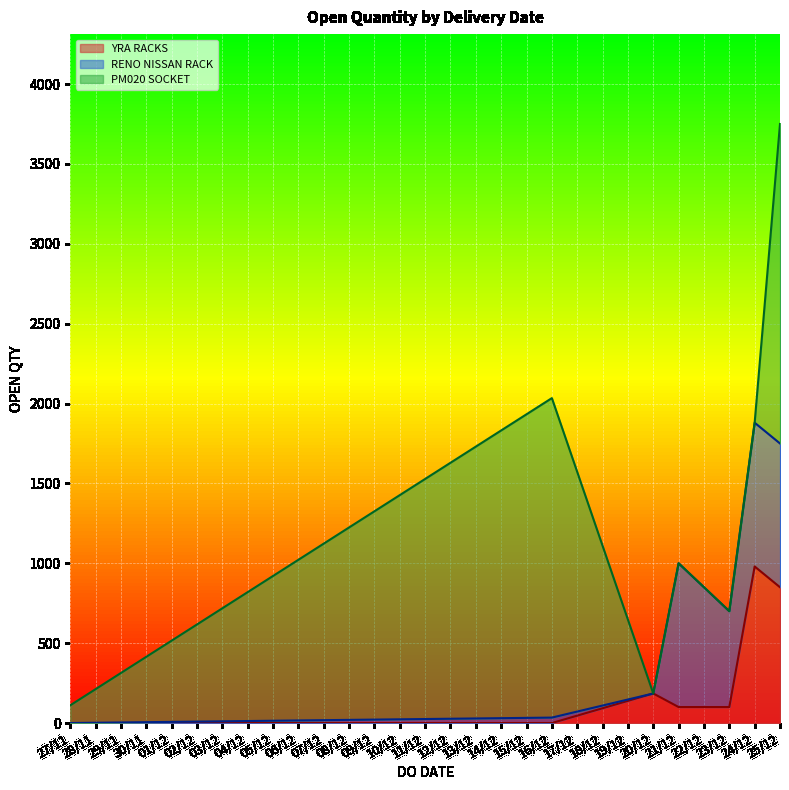

Which series ends up on top after the final intersection of RENO NISSAN RACK and PM020 SOCKET?

PM020 SOCKET